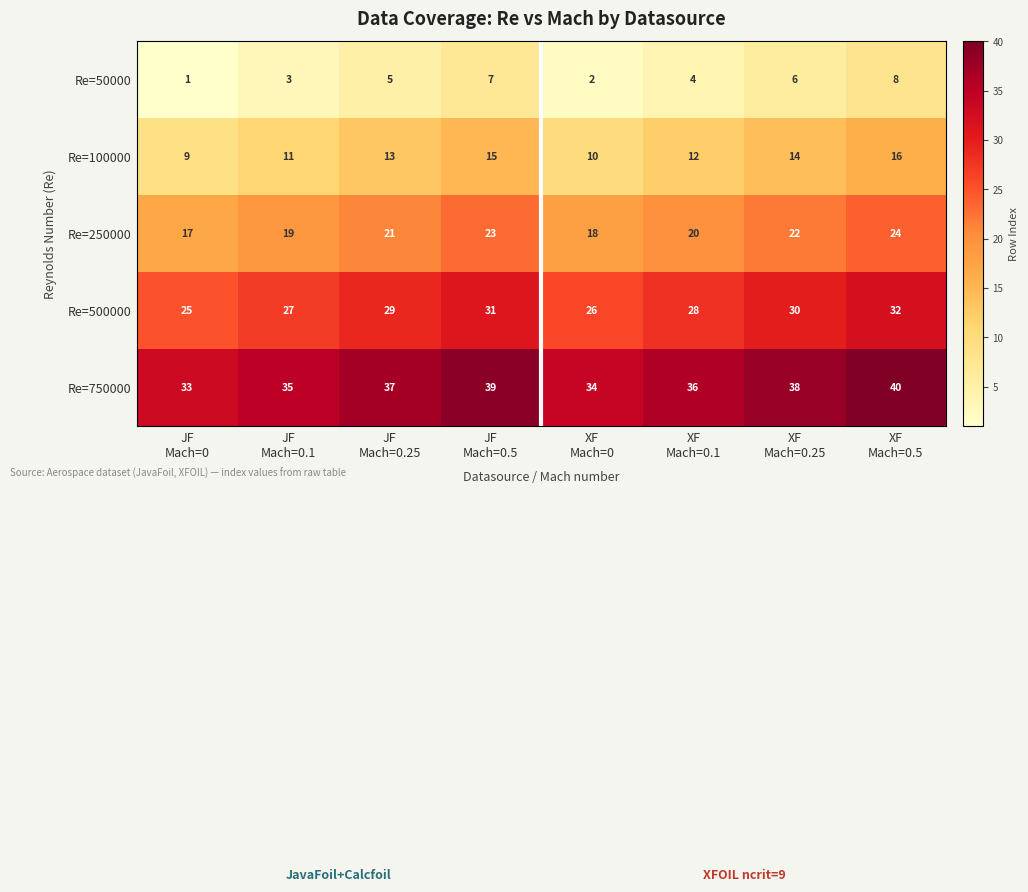

Rank the series by their average value, from lowest to highest.

Re=50000, Re=100000, Re=250000, Re=500000, Re=750000